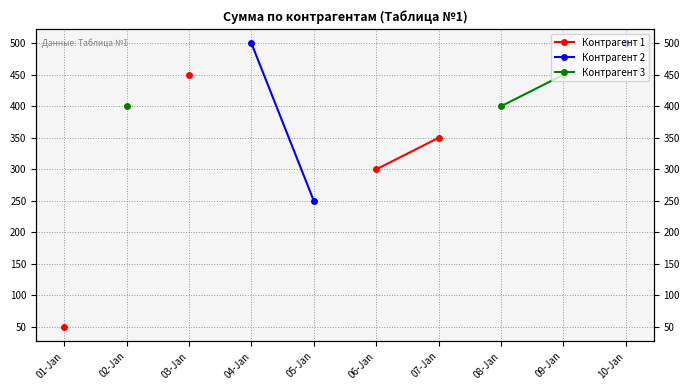

What are all the series names shown in the legend?

Контрагент 1, Контрагент 2, Контрагент 3